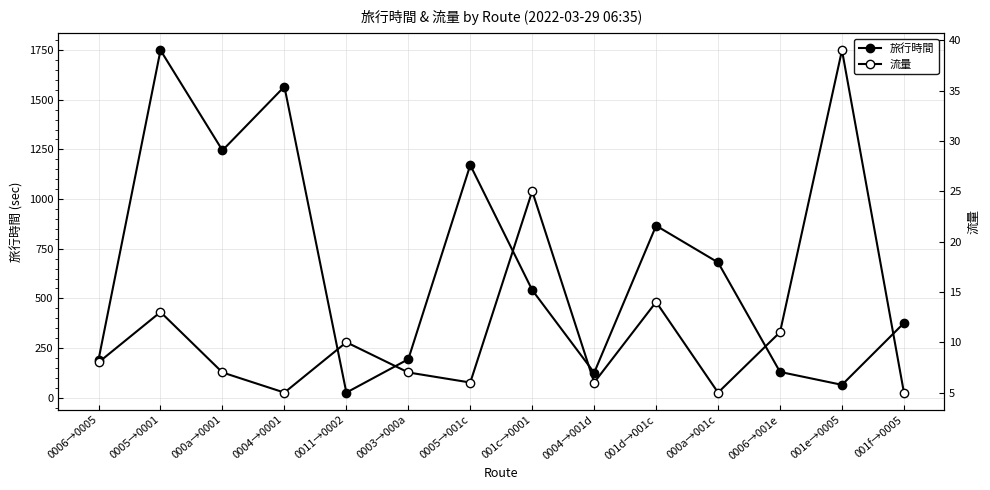

Is it true that 旅行時間 equals 17 at 0011→0002?

False